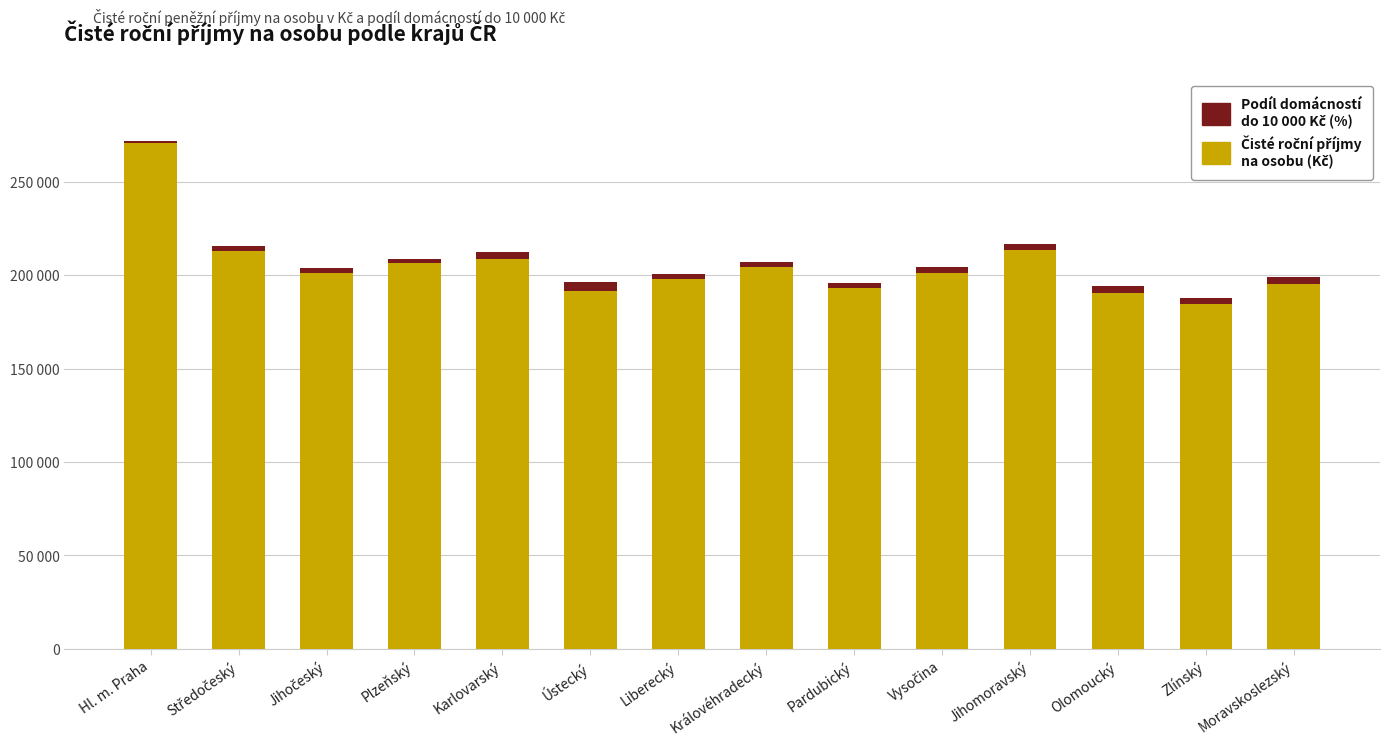

Does the chart contain stacked bars?

Yes